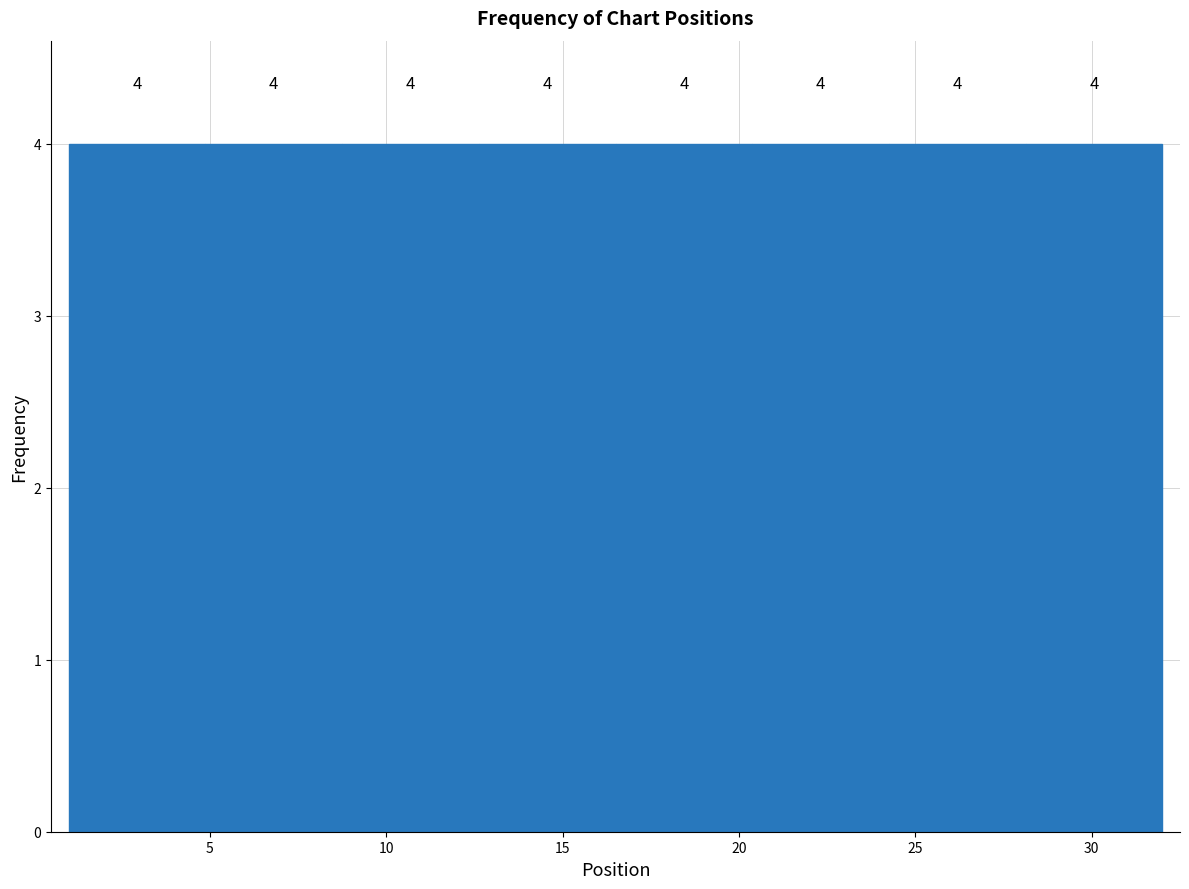

Reading left to right, list every bar in this chart as the range it spans on the x-axis followed by its height. The bar edges are not printed on the chart, so give them approximately, as read against the axis.

1.0 to 5.0: 4
5.0 to 9.0: 4
9.0 to 12.5: 4
12.5 to 16.5: 4
16.5 to 20.5: 4
20.5 to 24.5: 4
24.5 to 28.0: 4
28.0 to 32.0: 4